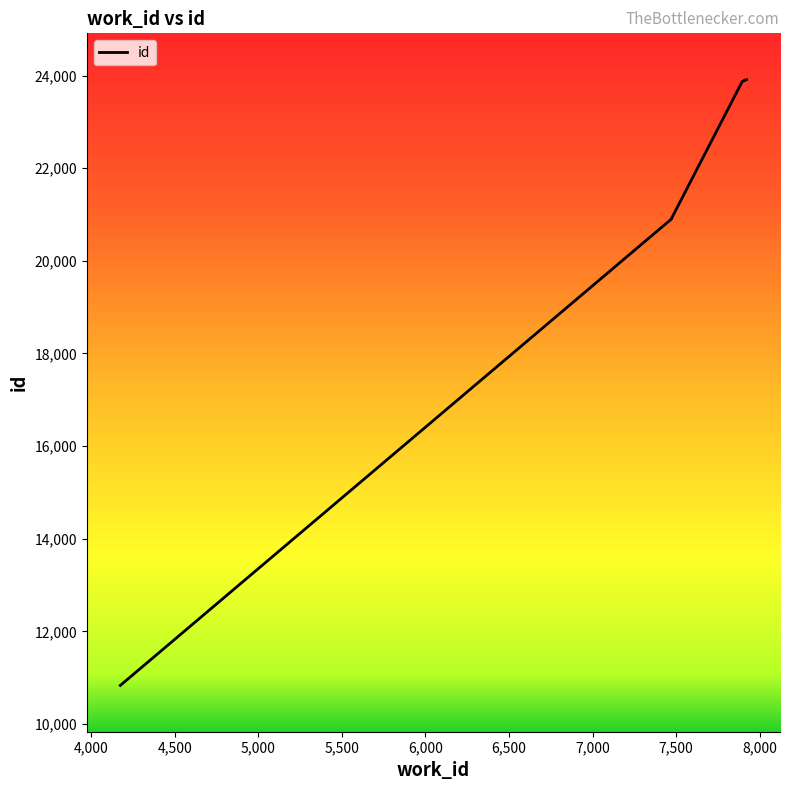

What is the value of the 1st point from the left?

10832